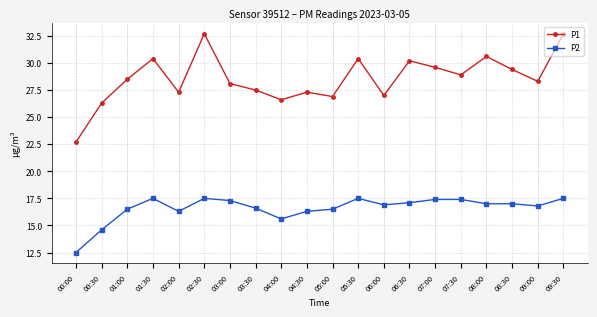

True or false: P2 has a value of 27.1 at 05:00.

False